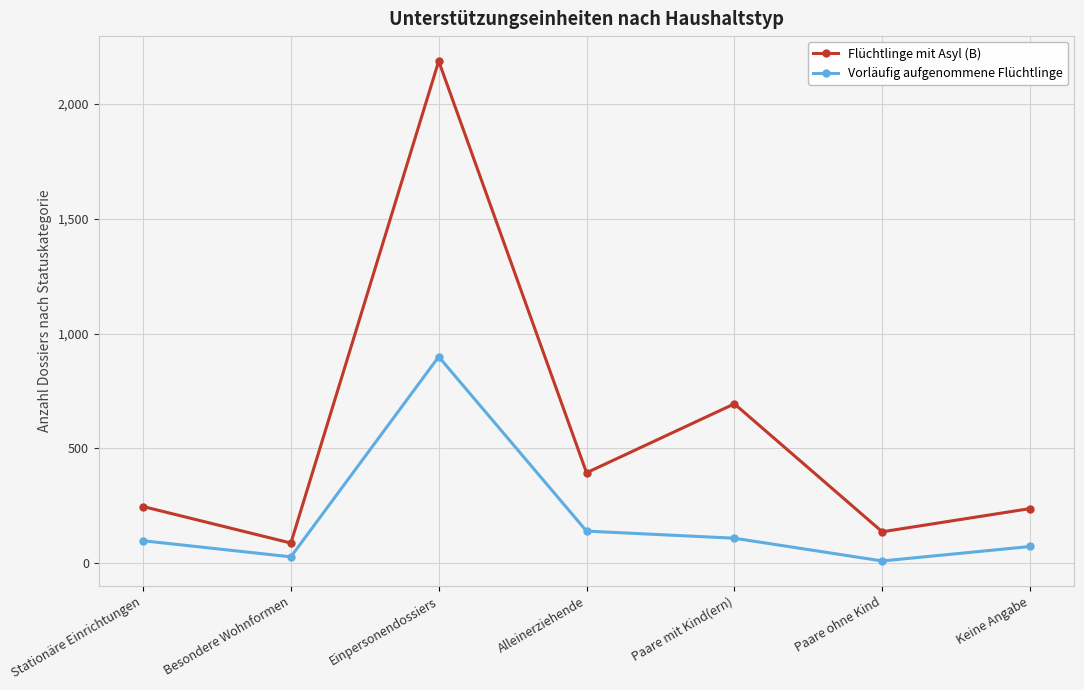

In Flüchtlinge mit Asyl (B), how many points are higher than both neighbors (excluding endpoints)?

2